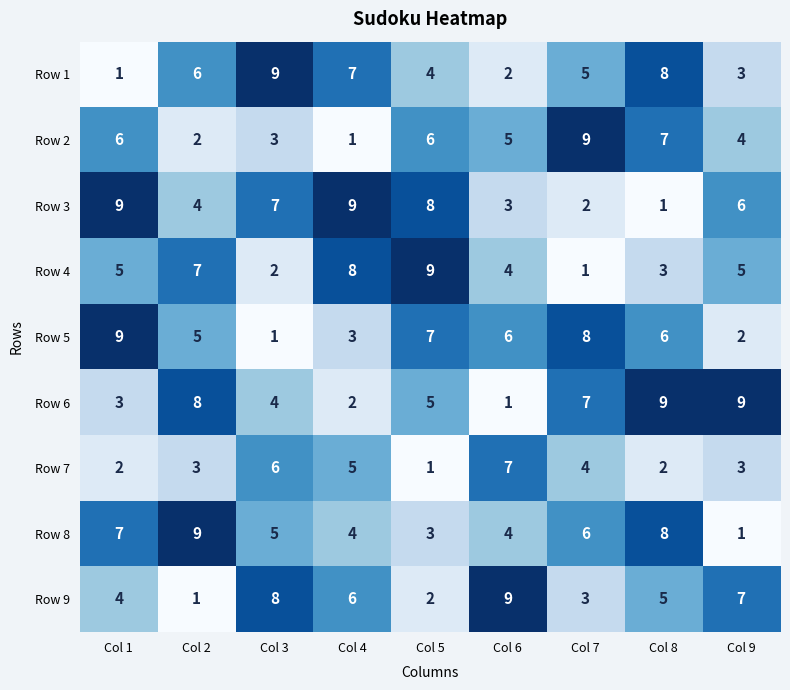

At which label does Row 3 first exceed 6?

Col 1